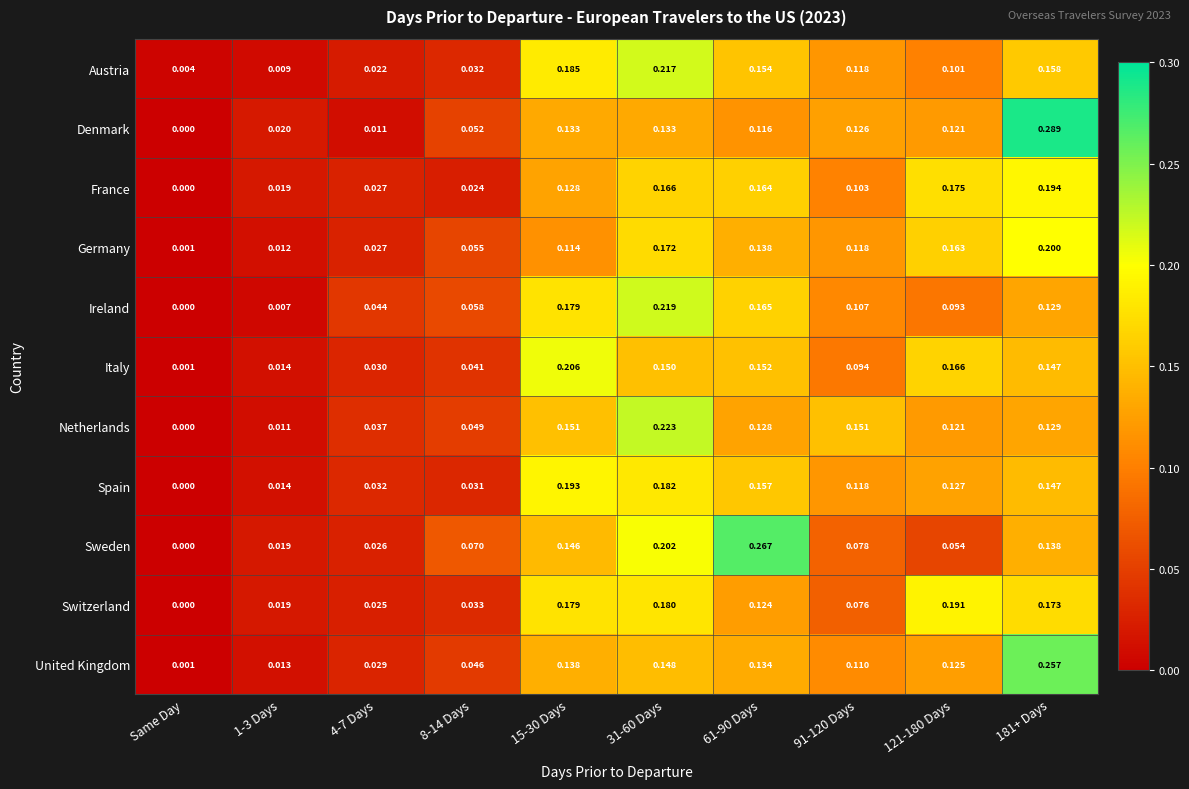

At which label does Germany reach its minimum?

Same Day